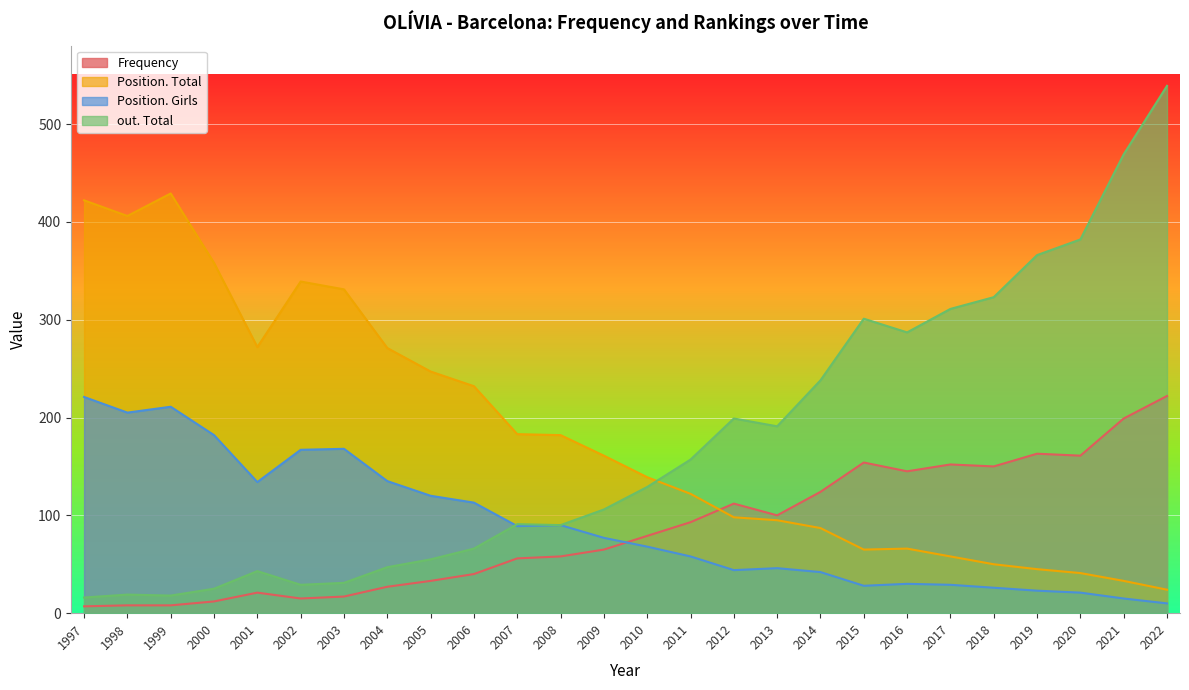

Which series has the largest total across all categories?

Position. Total